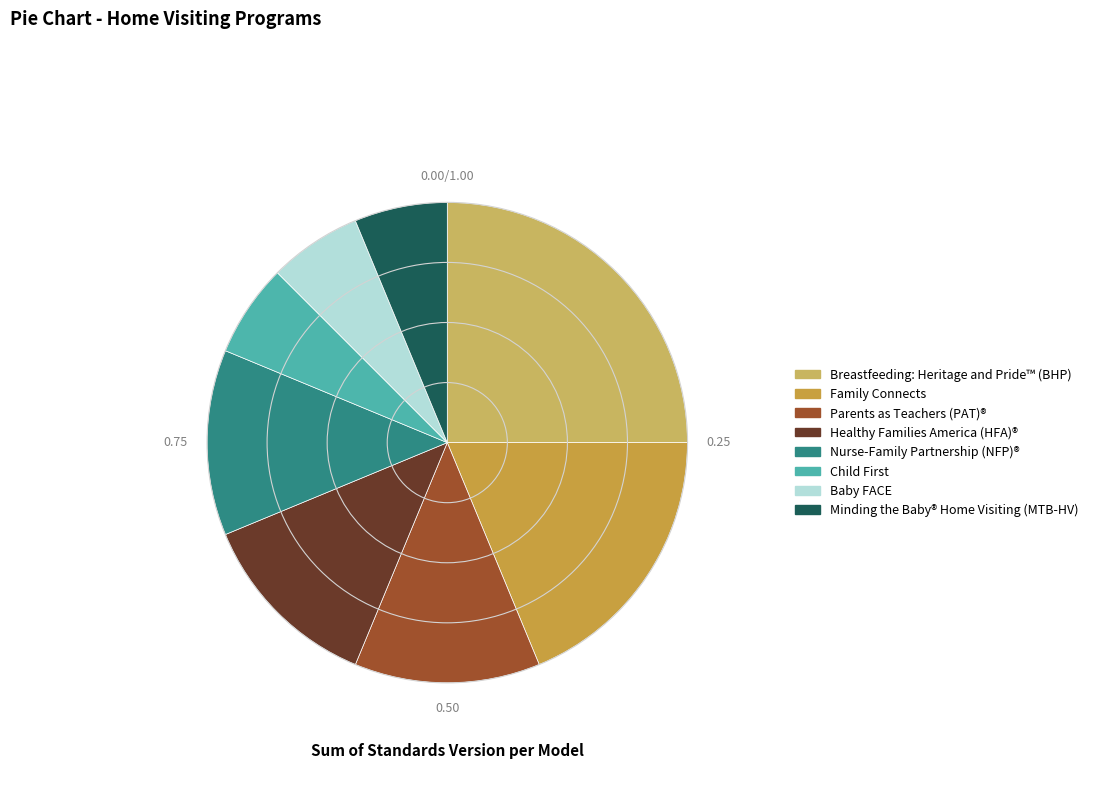

Which slice is the smallest?

Child First